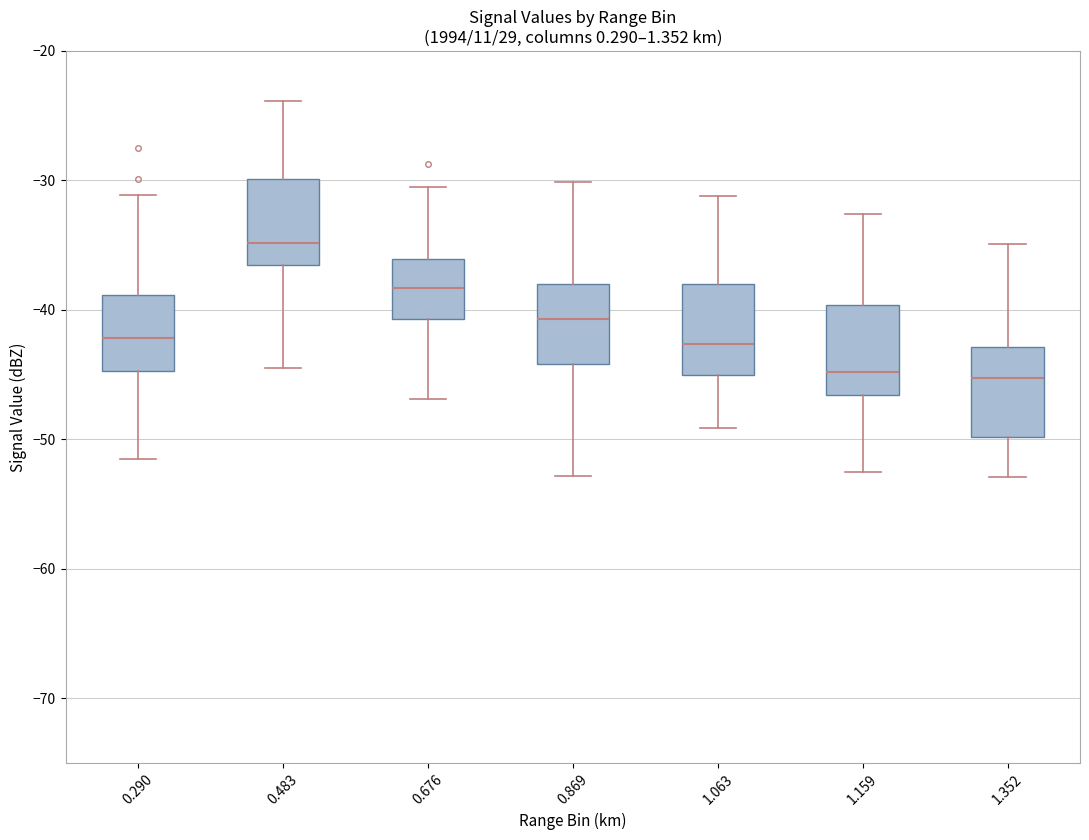

Where does the median line of the box at x = 1.352 sit on the y-axis? The values are not printed on the chart, so give them approximately, as read against the axis.

-45